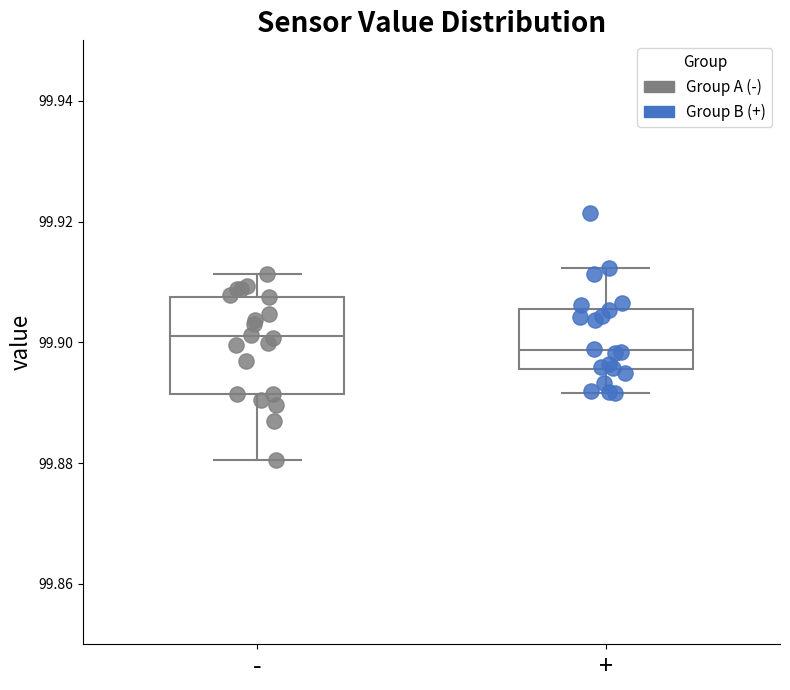

Reading left to right, read every box against the y-axis: the position of its median line, the range the box covers, and the ends of its whiskers. The values are not printed on the chart, so give them approximately, as read against the axis.

-: median 99.900, box 99.892 to 99.908, whiskers 99.880 to 99.912
+: median 99.898, box 99.896 to 99.906, whiskers 99.892 to 99.912